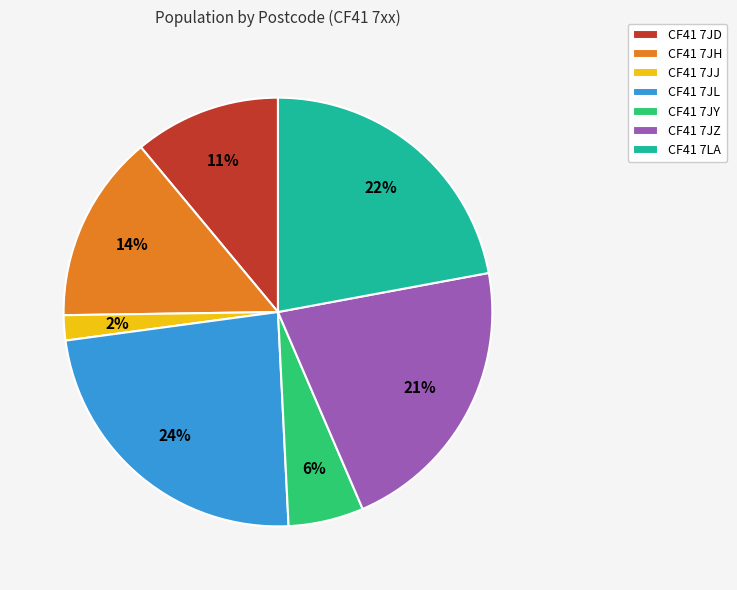

Is the sum of CF41 7JL and CF41 7JZ greater than half?

No